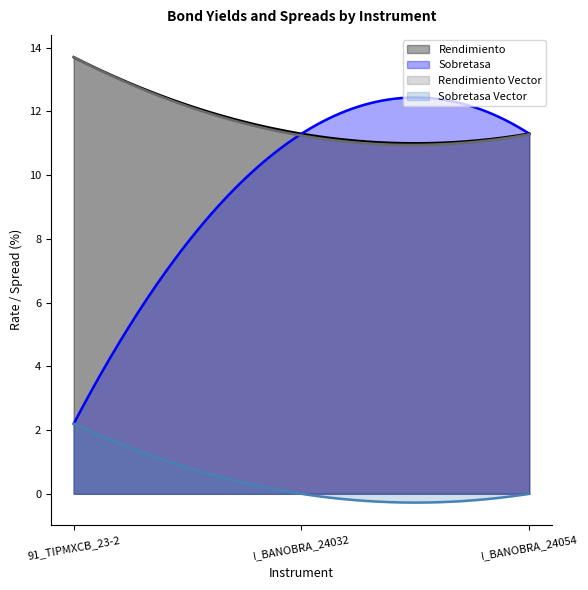

What is the label of the 2nd point from the right?

I_BANOBRA_24032